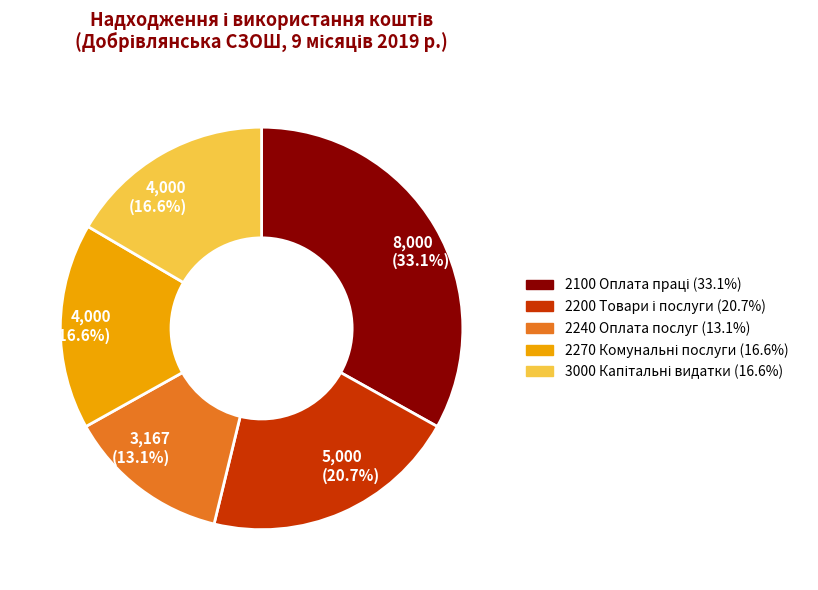

Is there a majority slice in this chart?

No